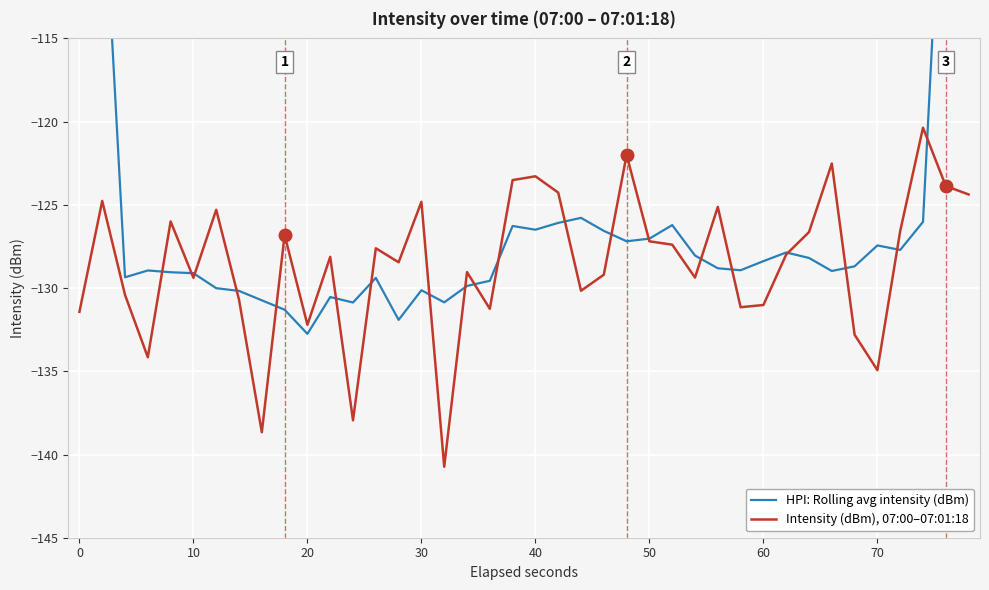

What is the sum of all HPI: Rolling avg intensity (dBm) values?

-4989.5